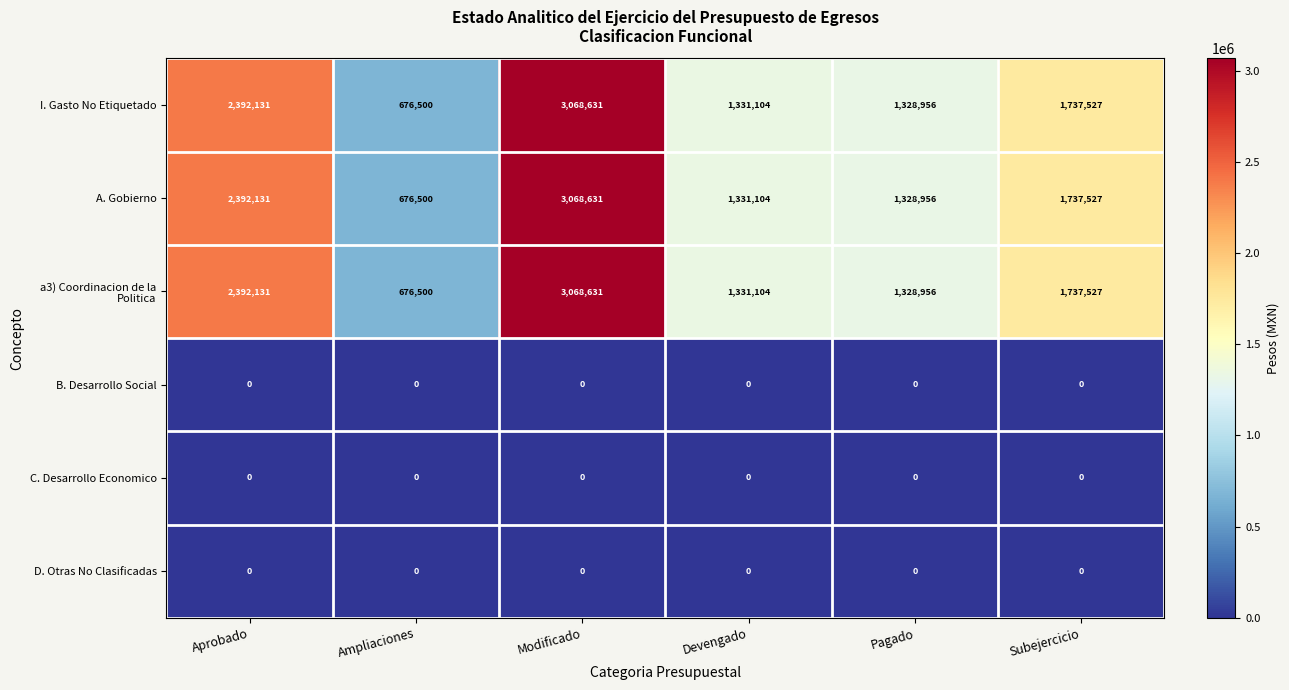

What is the spread (max minus min) of values at Devengado?

1331104